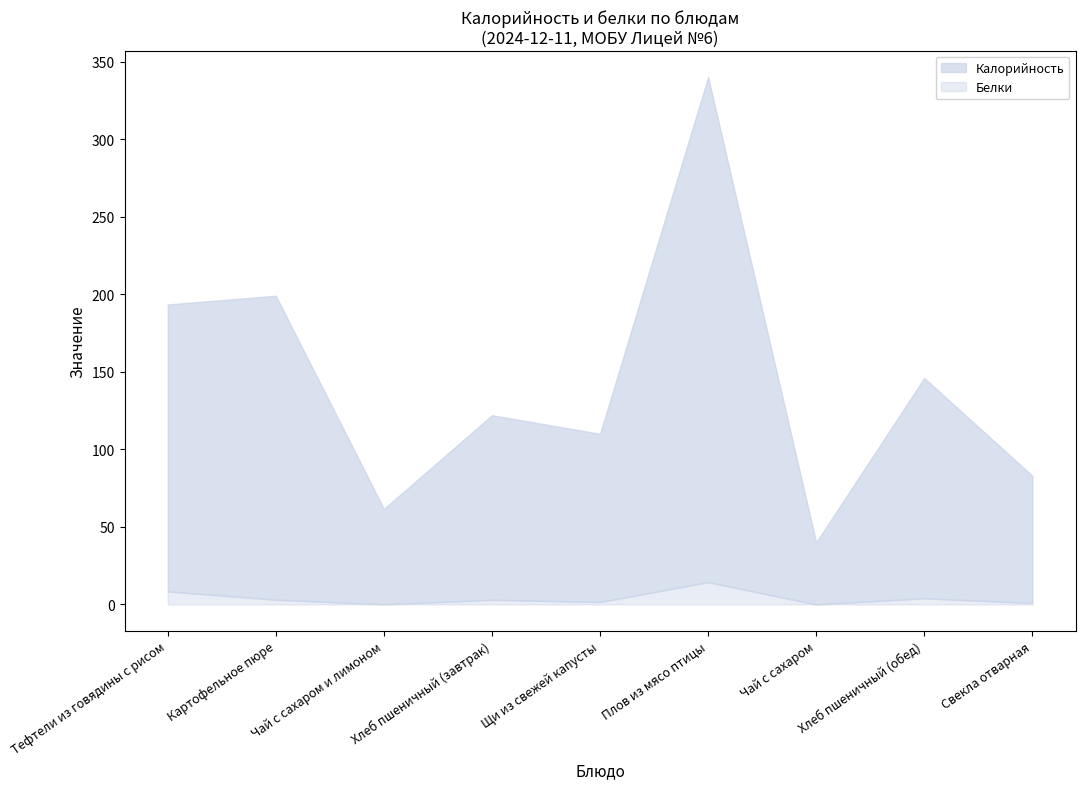

What is the maximum value for Белки?

14.4